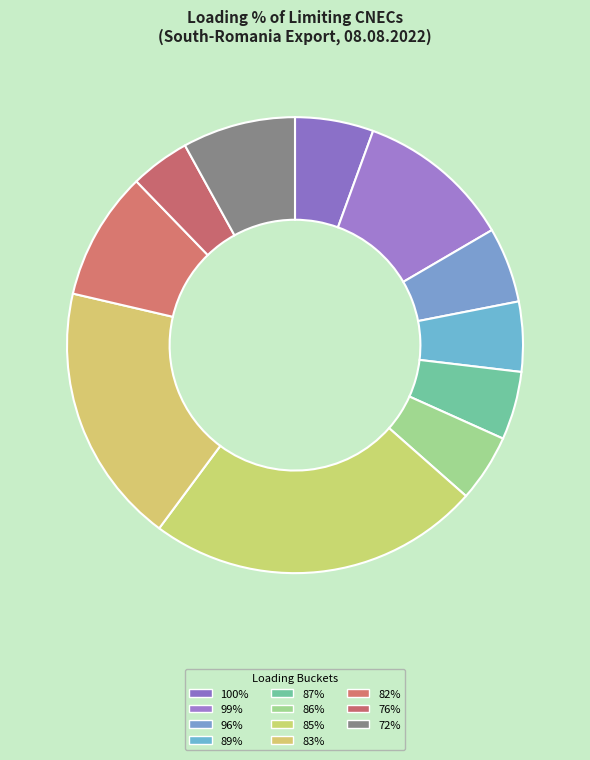

What is the smallest slice in the pie chart?

76%